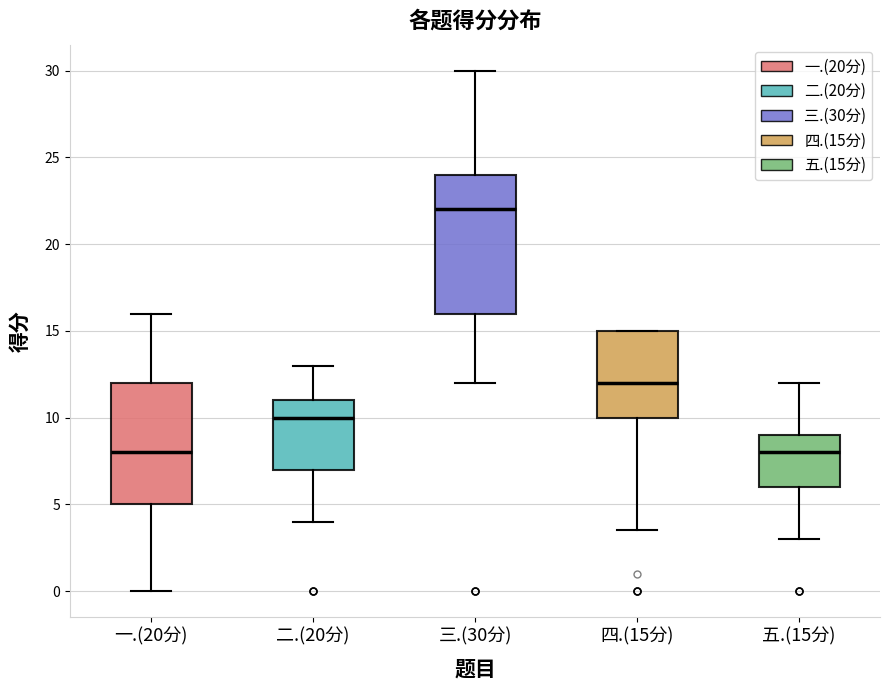

Comparing the boxes themselves (not the whiskers), which one is the tallest?

三.(30分)